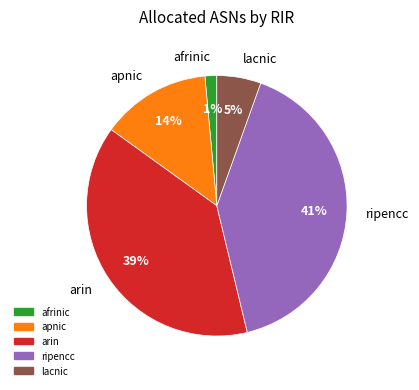

How many segments does this pie chart have?

5